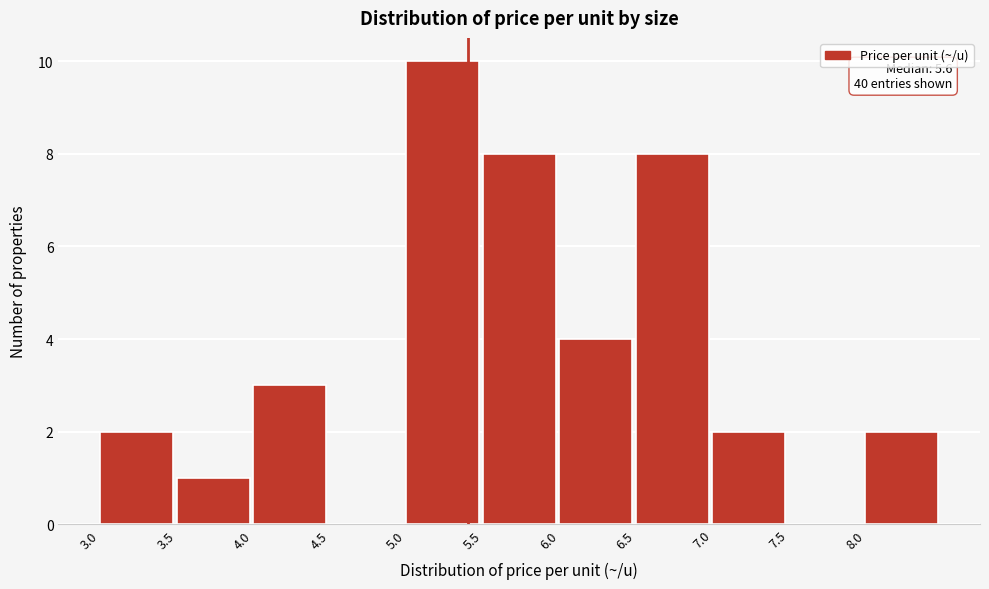

Which range on the x-axis has the tallest bar?

5.0 to 5.5